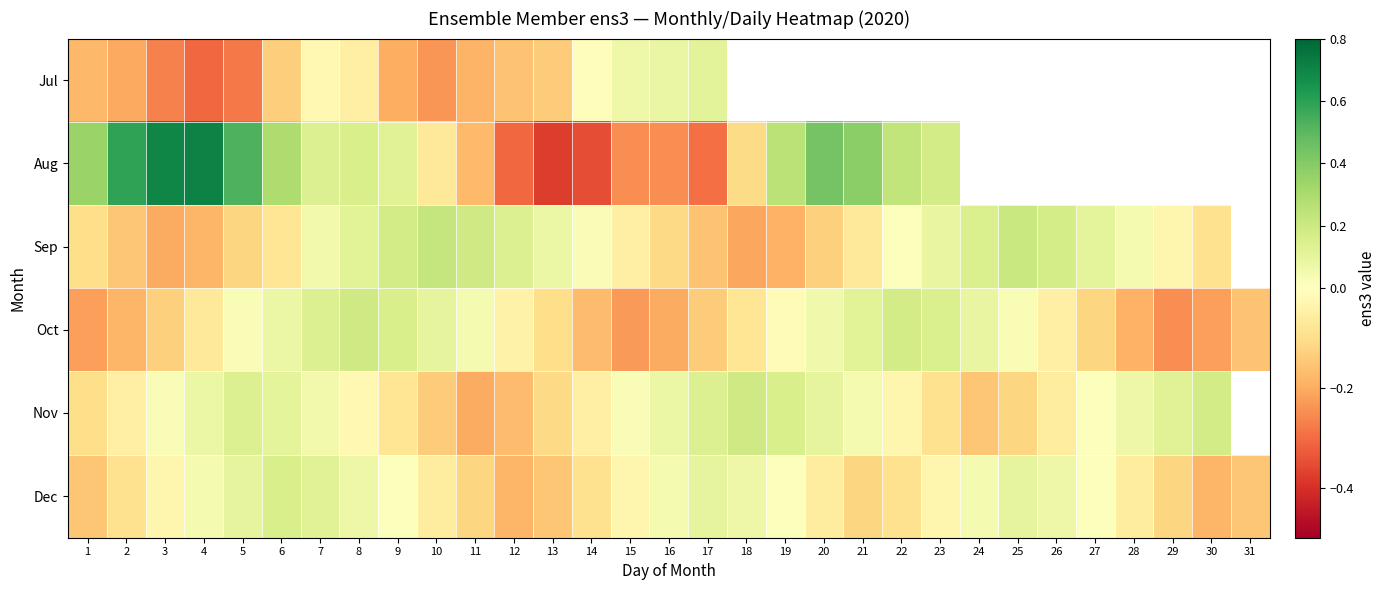

True or false: Aug has a value of 0.5 at 4.

False